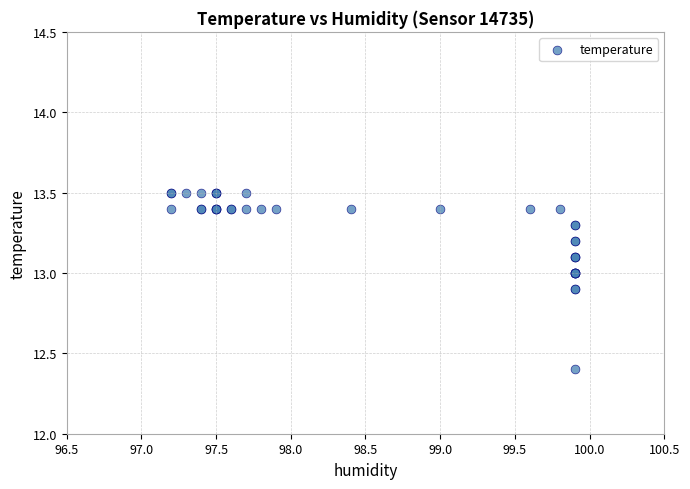

What Y value in the scatter plot is closest to 12?

12.4